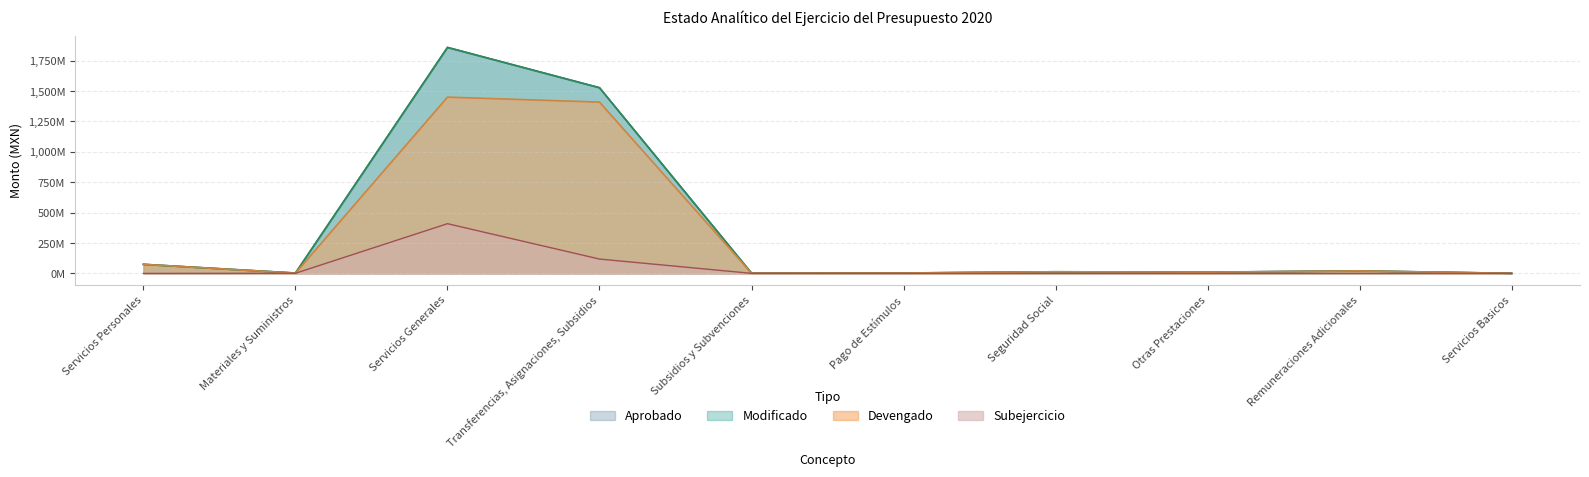

Between Servicios Generales and Remuneraciones Adicionales, which series saw the biggest shift?

Modificado